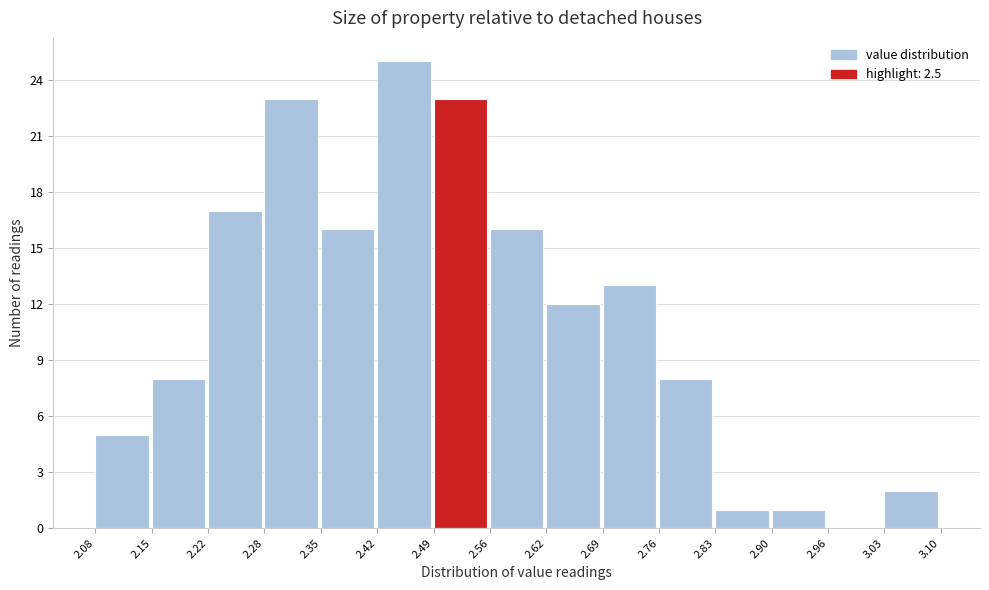

Reading left to right, list every bar in this chart as the range it spans on the x-axis followed by its height. The values are not printed on the chart, so give them approximately, as read against the axis.

2.08 to 2.15: 5
2.15 to 2.22: 8
2.22 to 2.28: 17
2.28 to 2.35: 23
2.35 to 2.42: 16
2.42 to 2.49: 25
2.49 to 2.56: 23
2.56 to 2.62: 16
2.62 to 2.69: 12
2.69 to 2.76: 13
2.76 to 2.83: 8
2.83 to 2.90: 1
2.90 to 2.96: 1
2.96 to 3.03: 0
3.03 to 3.10: 2